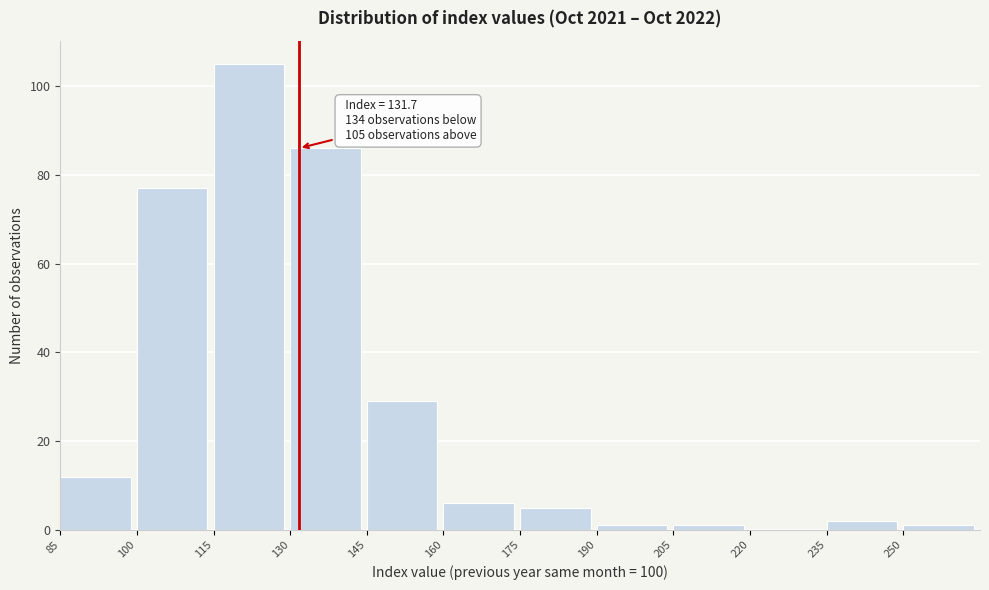

Which range on the x-axis has the tallest bar?

115 to 130